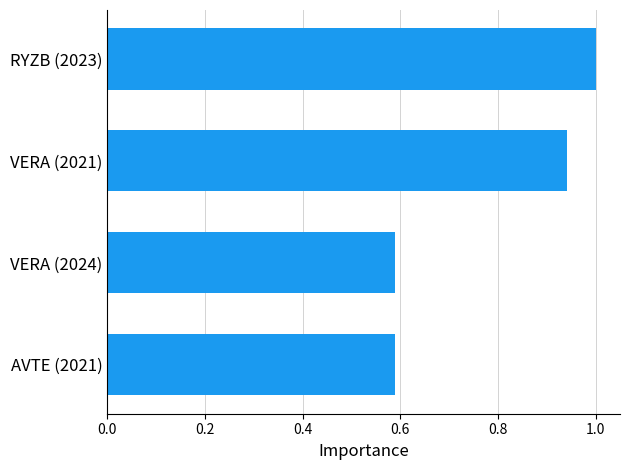

What is the difference between the maximum and second lowest values?

0.4